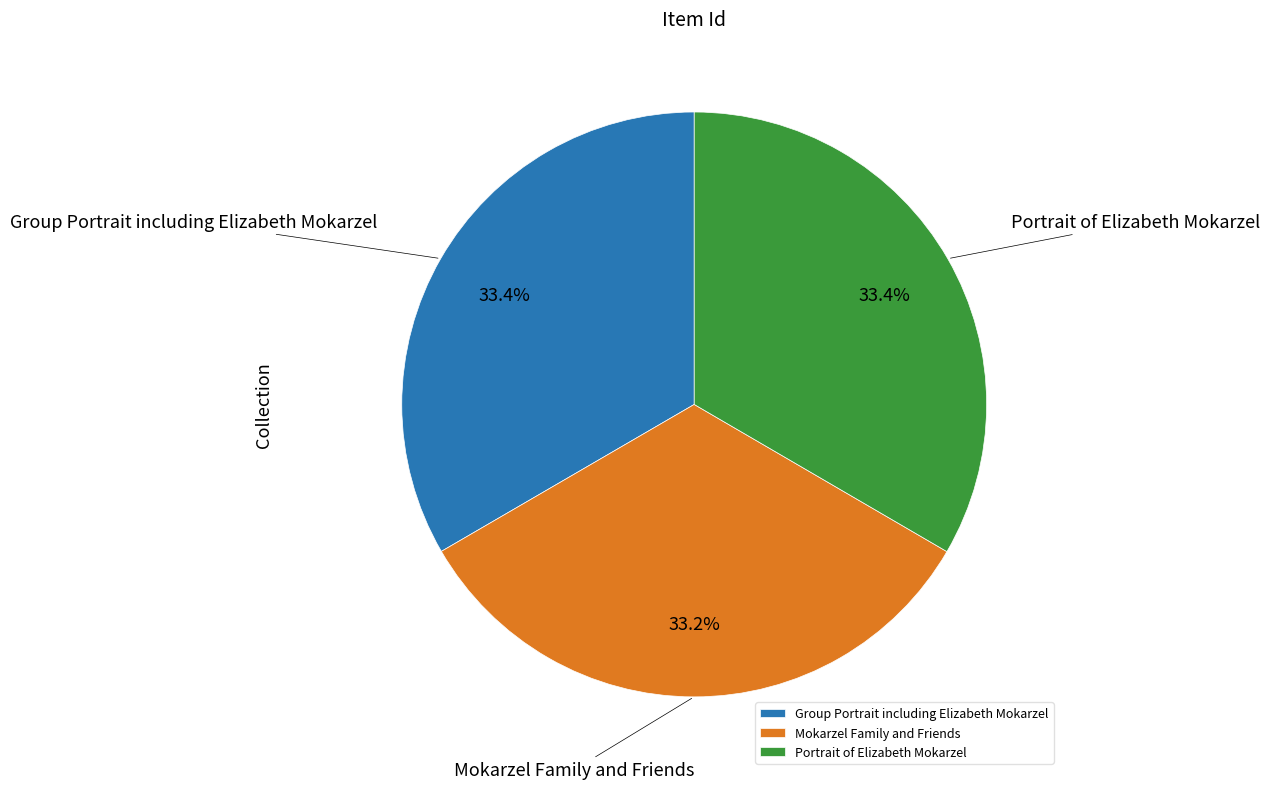

How many segments does this pie chart have?

3